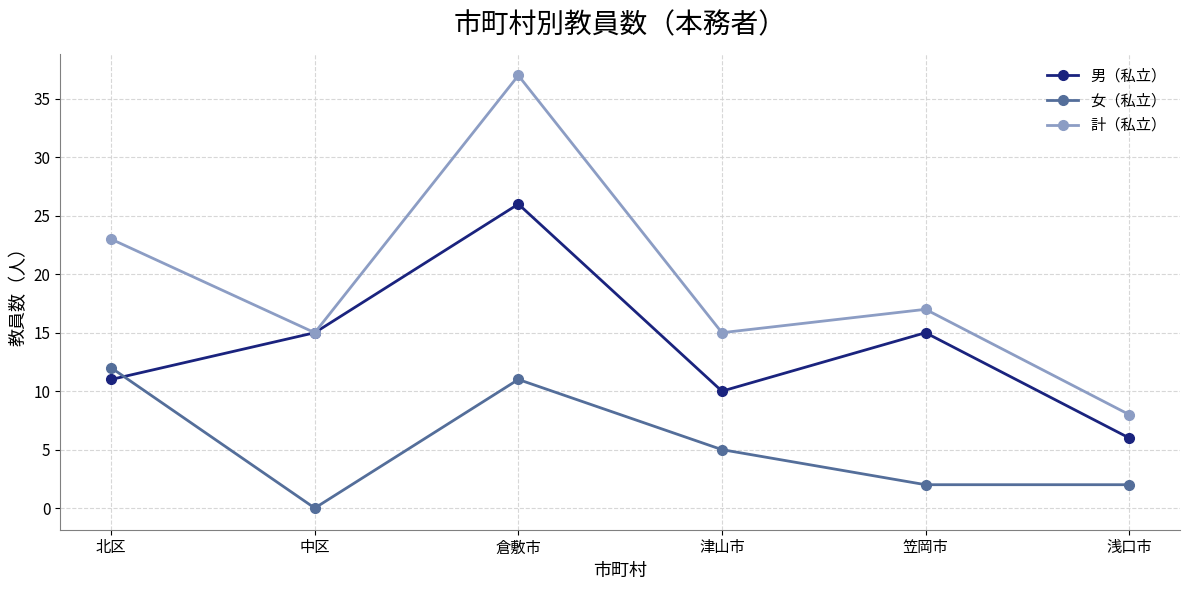

True or false: 女（私立） and 計（私立） cross at least once.

False